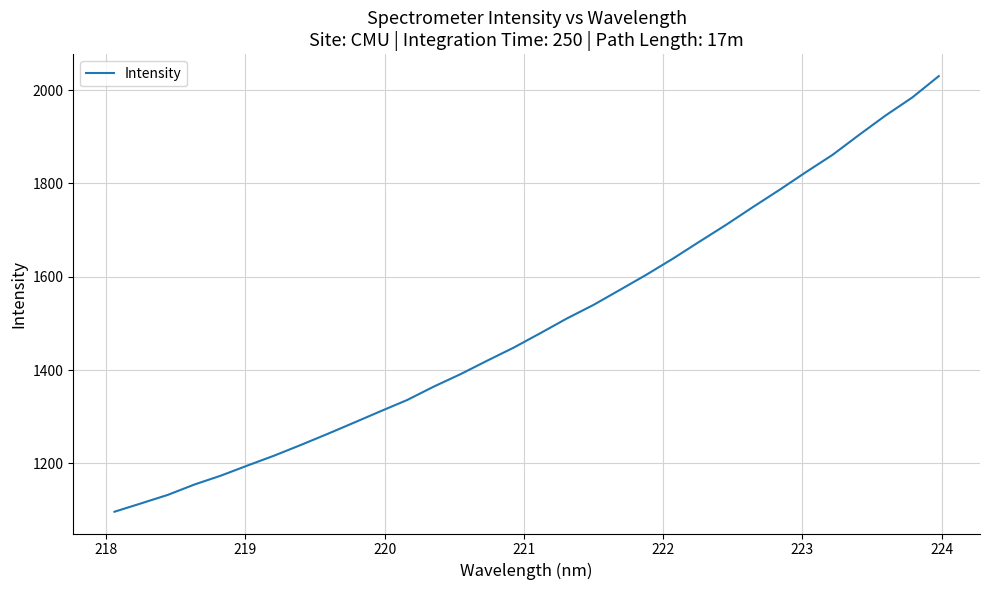

What is the smallest value displayed?

1096.1